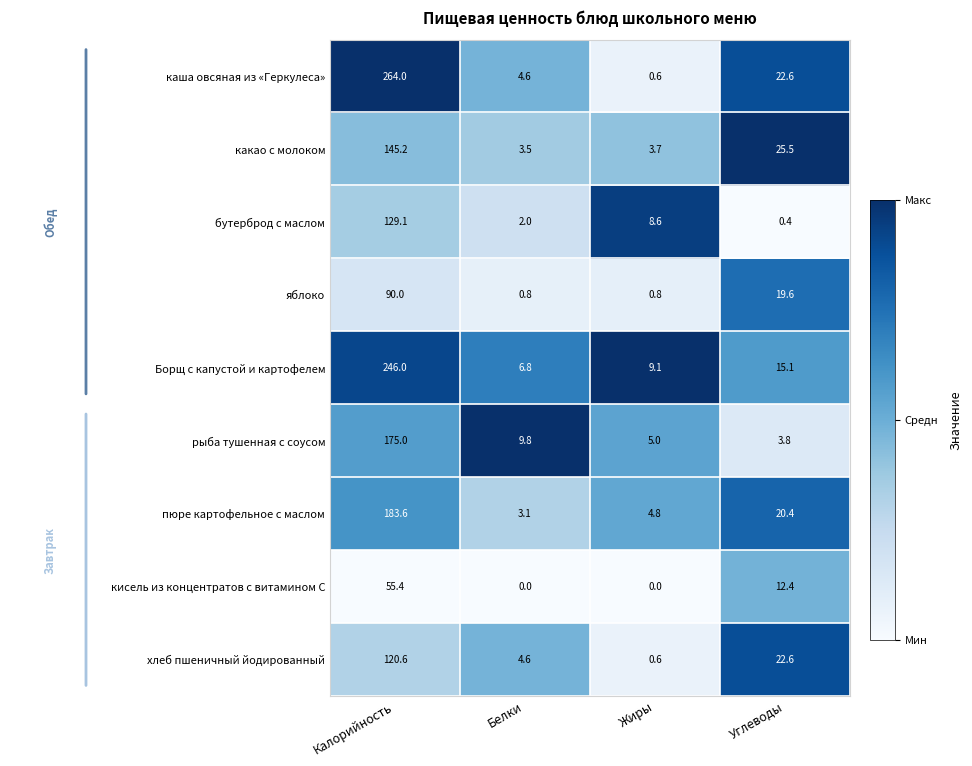

Which series has the largest range (max minus min)?

каша овсяная из «Геркулеса»